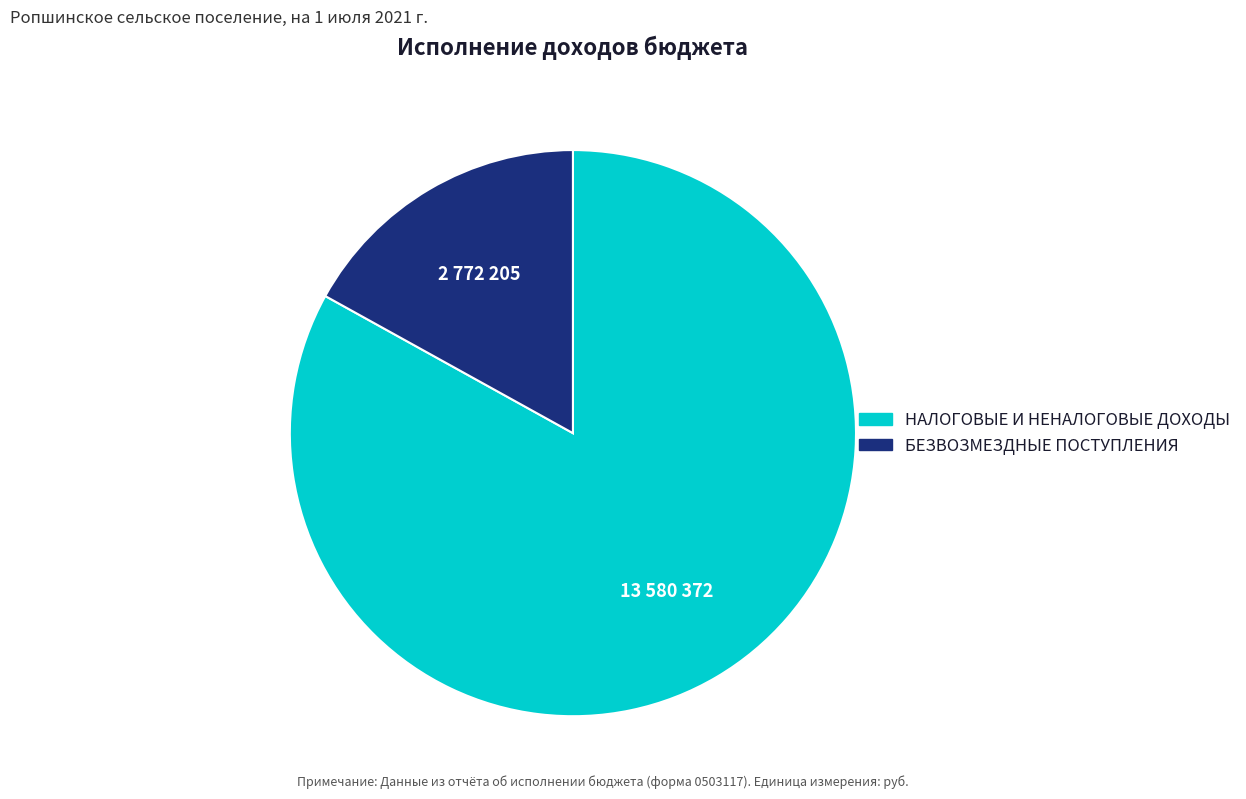

Which category has the biggest portion of the pie?

НАЛОГОВЫЕ И НЕНАЛОГОВЫЕ ДОХОДЫ